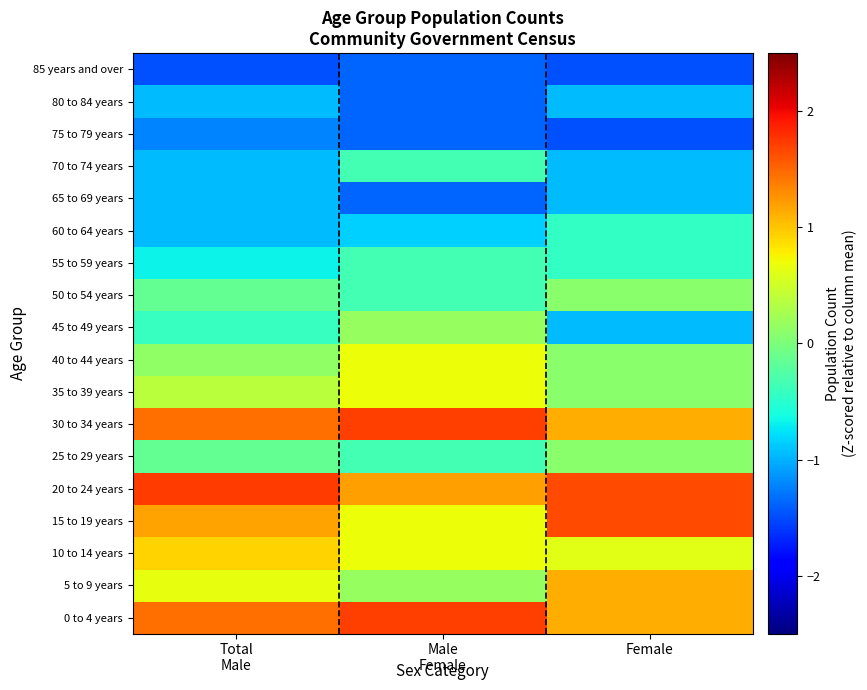

At which category is the sum across all series the highest?

Female